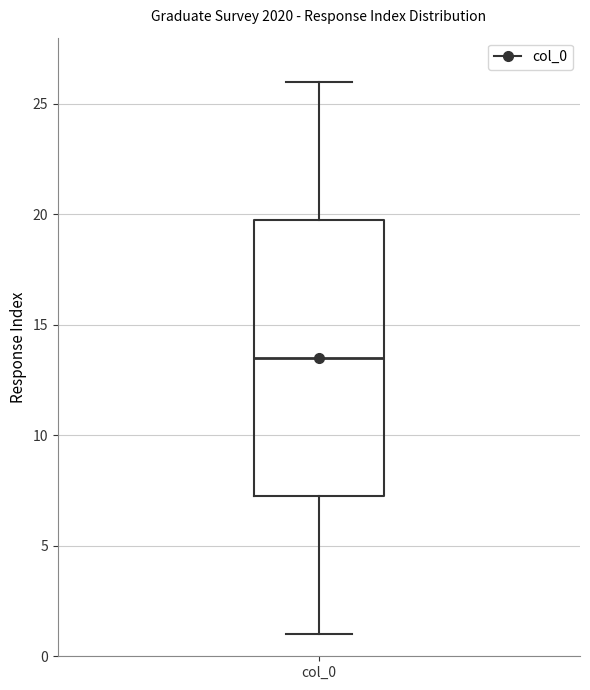

Transcribe this box plot: give where the median line is, the range the box spans, and where the two whiskers end, as read against the y-axis. The values are not printed on the chart, so give them approximately, as read against the axis.

median 13.5, box 7.5 to 20.0, whiskers 1.0 to 26.0